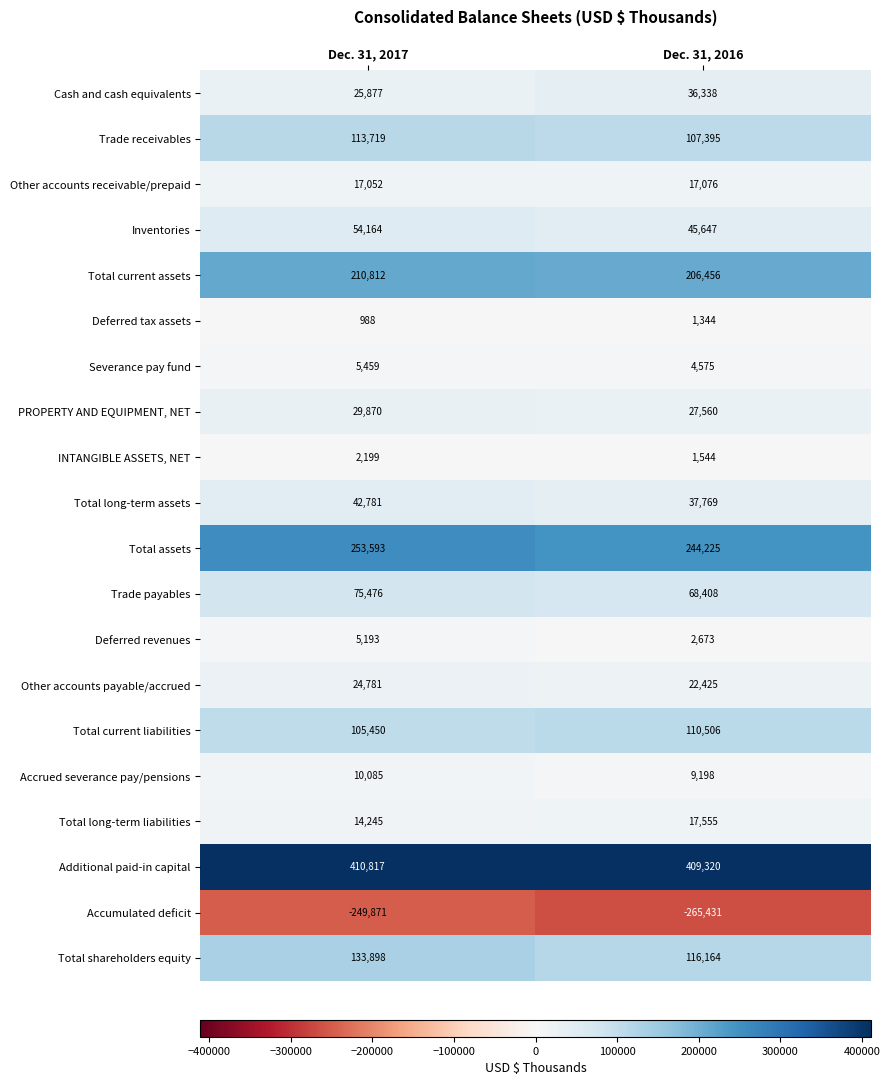

Read the Total shareholders equity value at Dec. 31, 2017, to the nearest 10.

133900